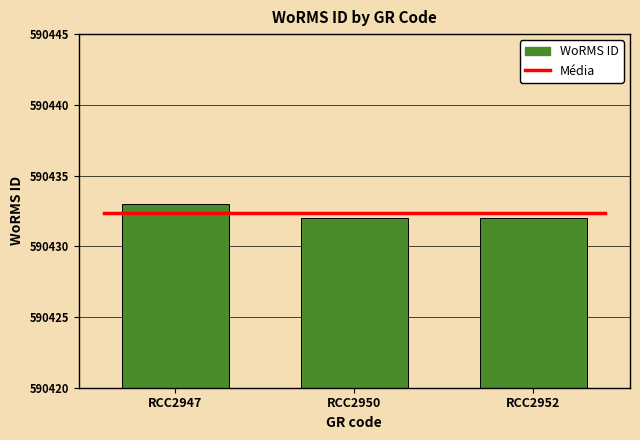

What is the approximate value at RCC2952?

590432